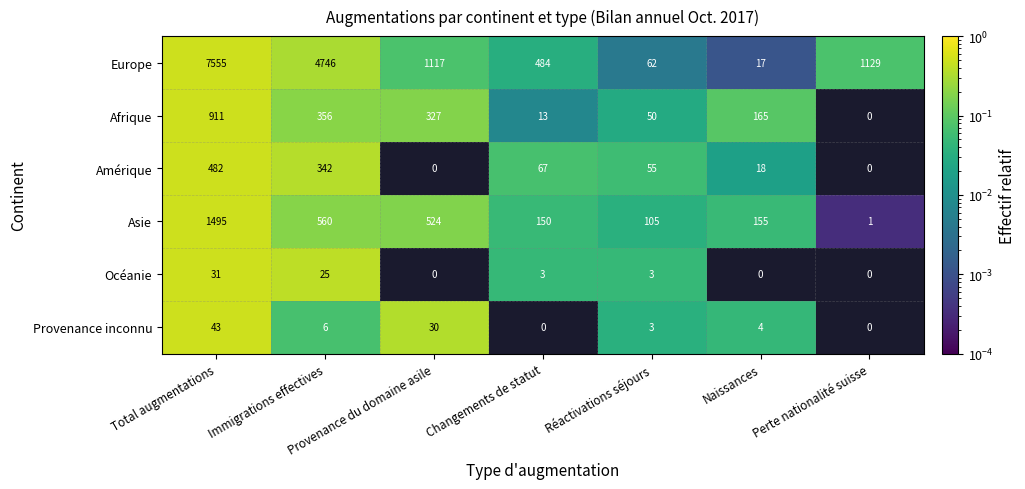

Rank the series by their maximum value, from lowest to highest.

Océanie, Provenance inconnu, Amérique, Afrique, Asie, Europe